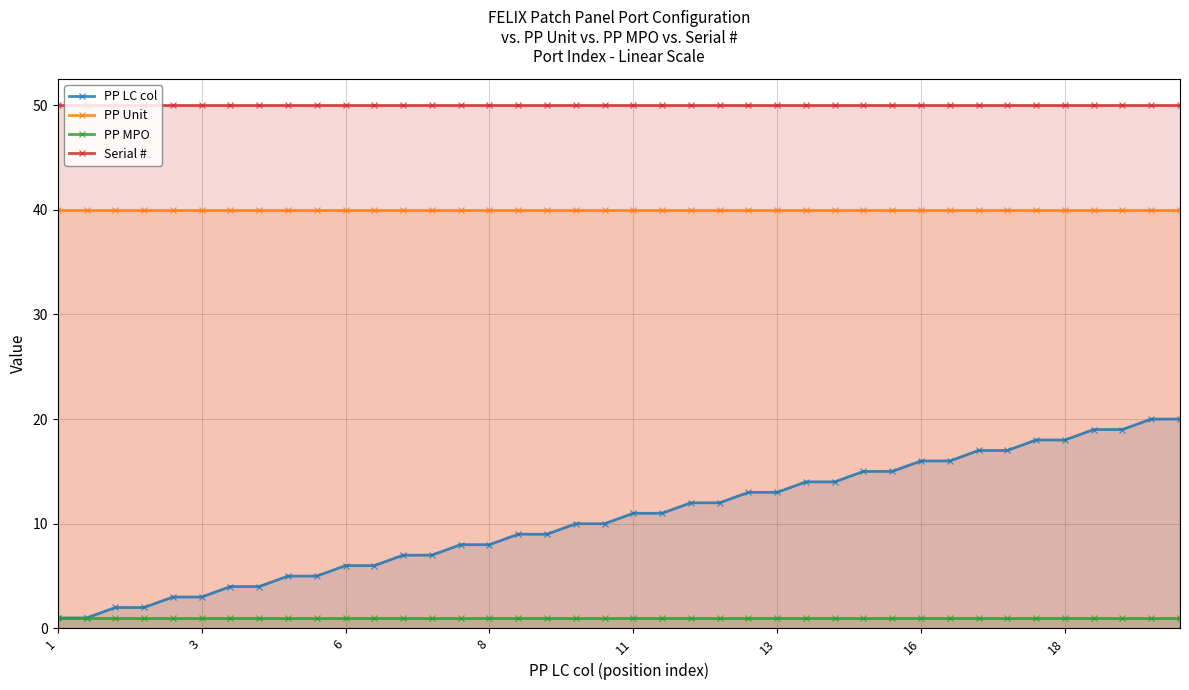

True or false: PP LC col has more than 1 points higher than both neighbors.

False